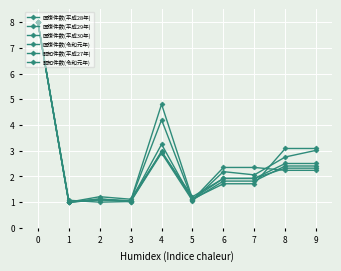

How many series are shown in this chart?

6